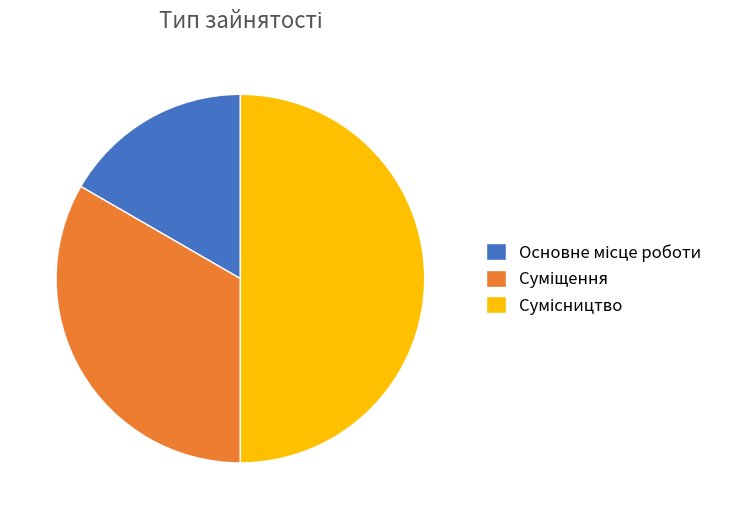

What percentage is the Основне місце роботи slice, to the nearest percent?

17%